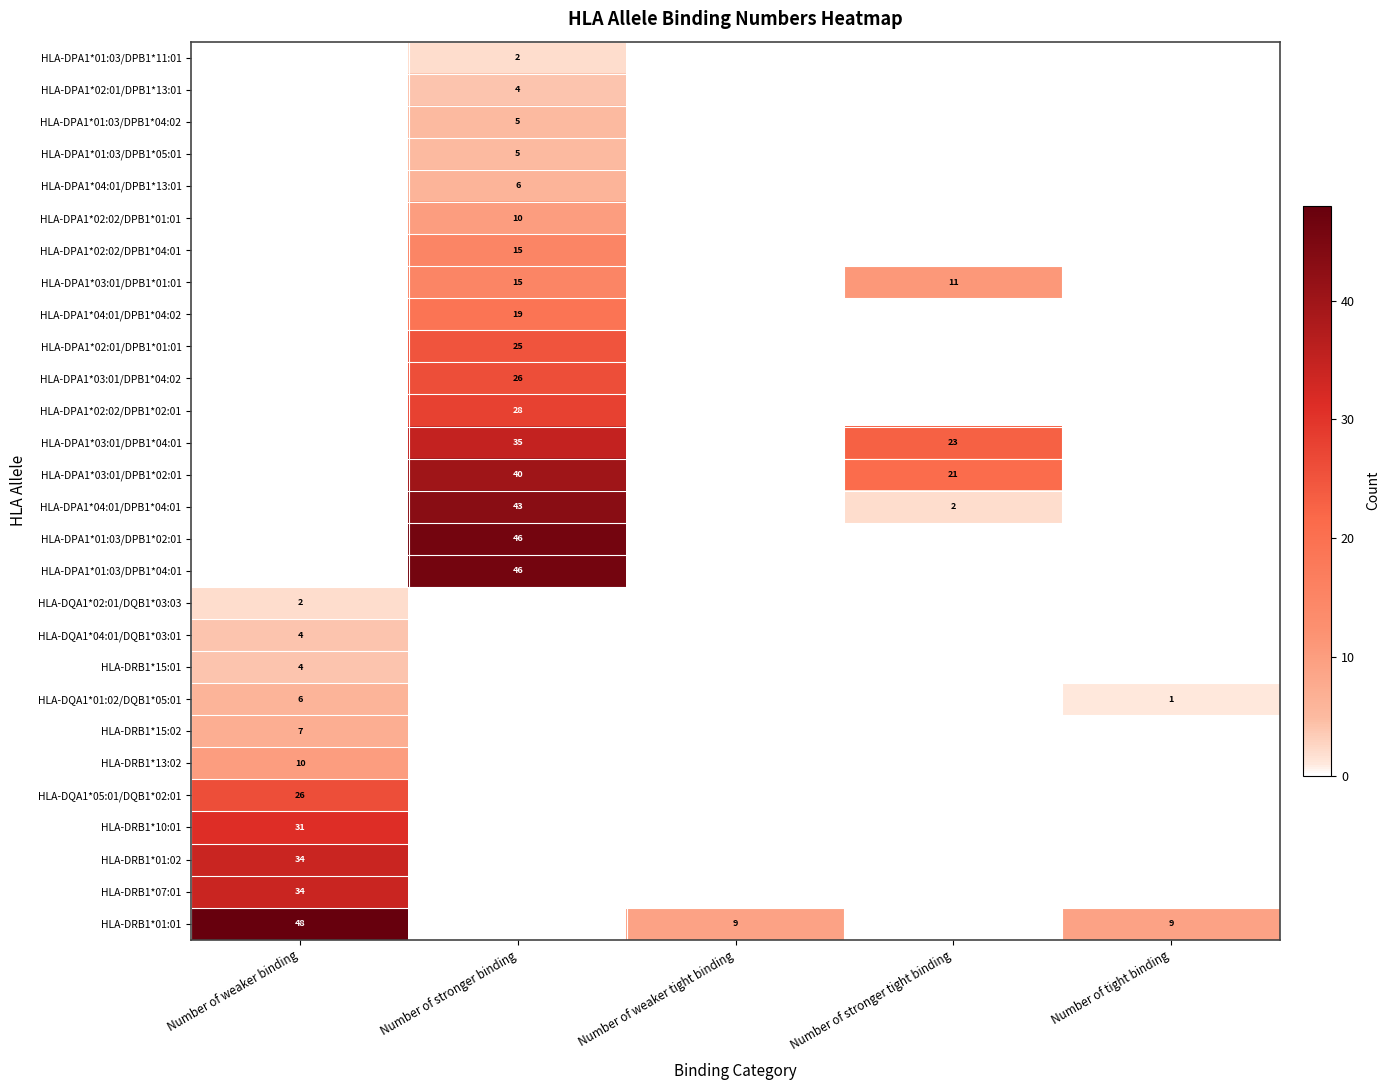

What is the sum of the HLA-DPA1*03:01/DPB1*04:01 values at Number of stronger tight binding and Number of stronger binding?

58